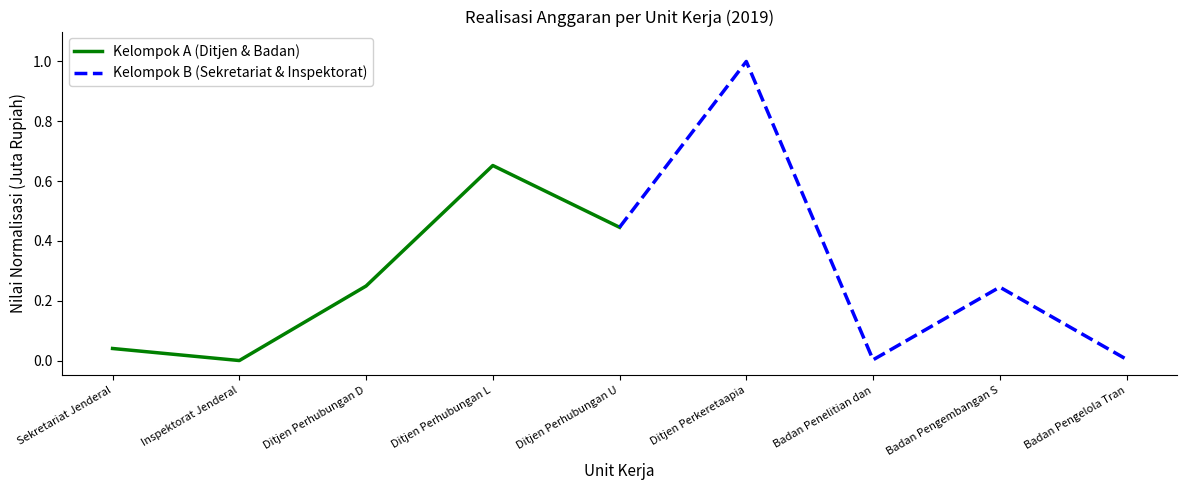

Which has a higher value, Inspektorat Jenderal or Ditjen Perhubungan L?

Ditjen Perhubungan L